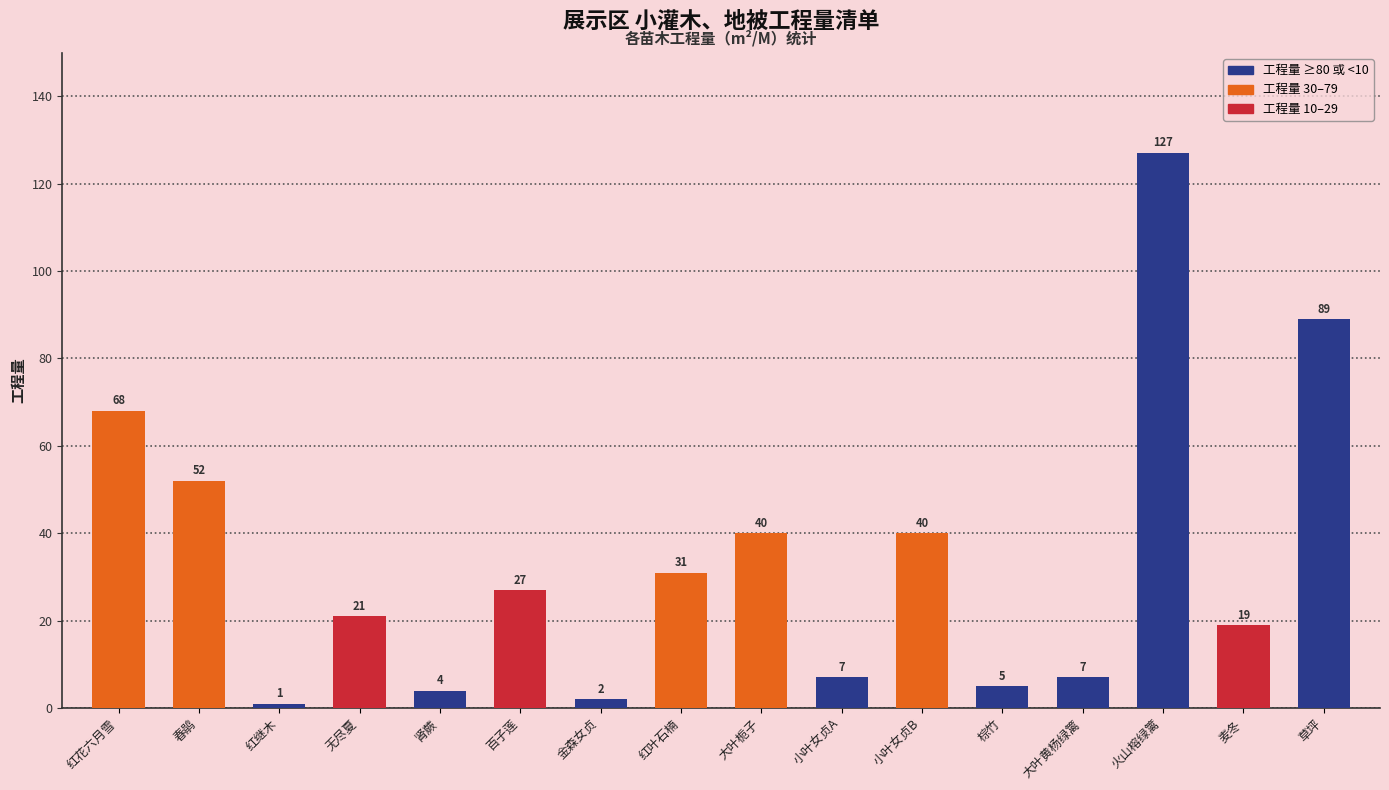

What is the change in value from 棕竹 to 大叶黄杨绿篱?

+2